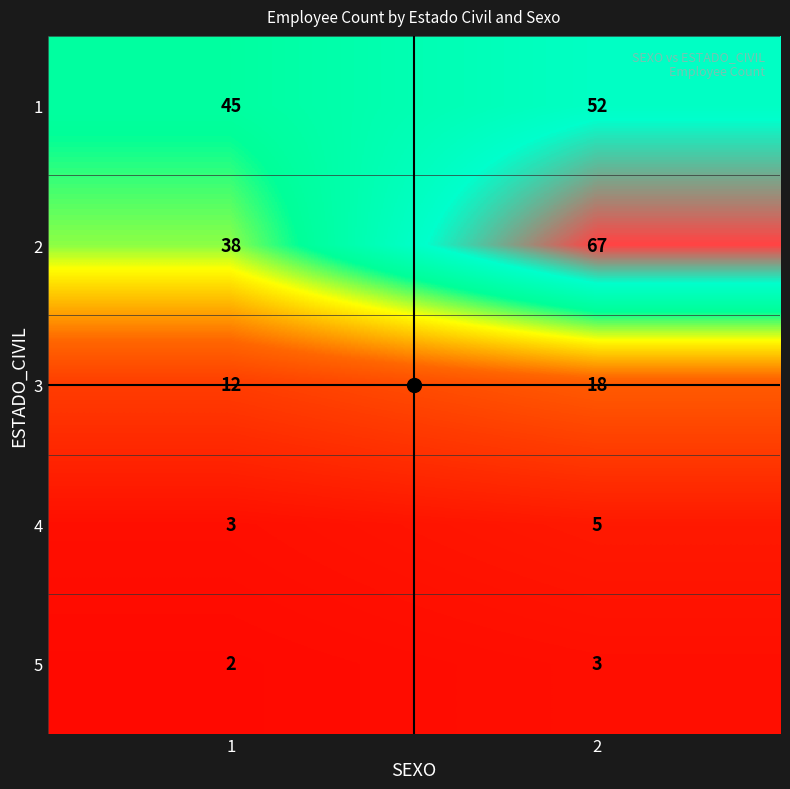

At 1, list the series in order from smallest to largest.

5, 4, 3, 2, 1